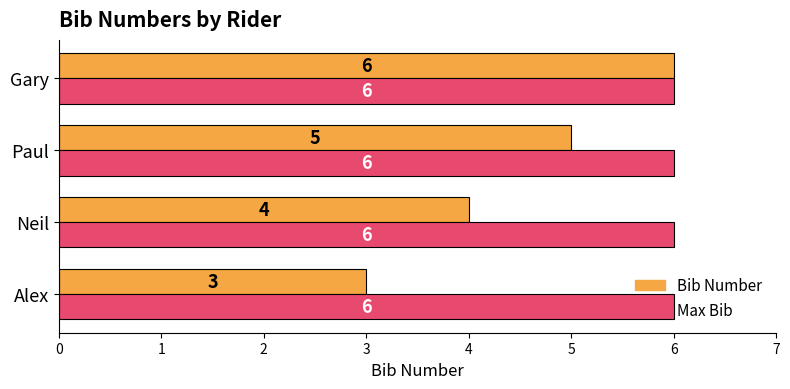

Rank the series by their average value, from lowest to highest.

Bib Number, Max Bib